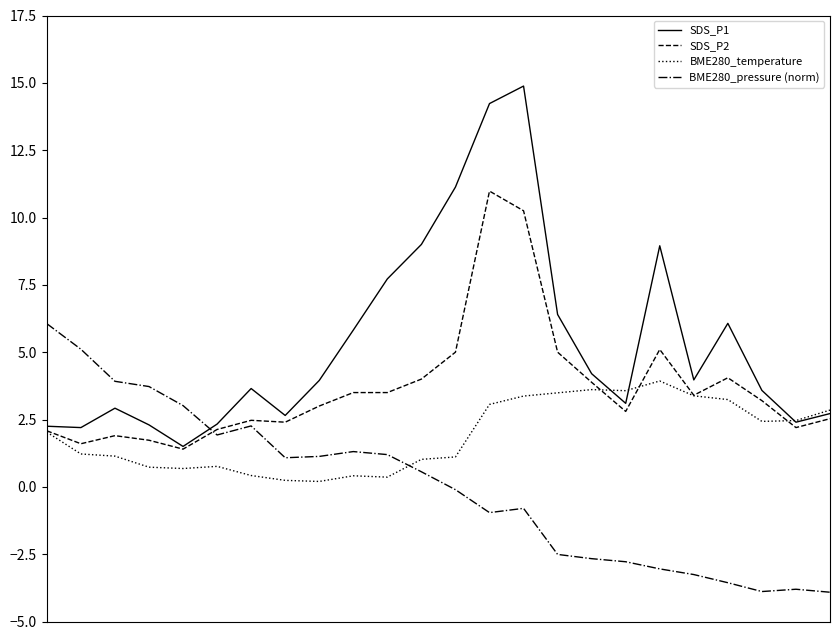

How many lines are shown in the chart?

4